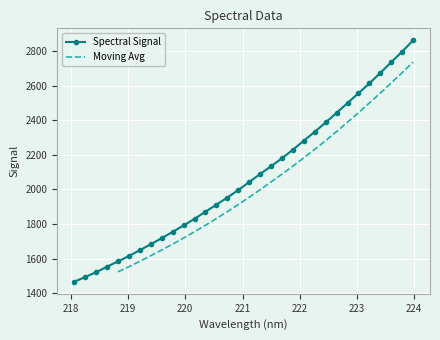

List the labels in order of value, smallest first.

218.0596, 218.2508, 218.442, 218.6332, 218.8244, 219.0156, 219.2067, 219.3979, 219.589, 219.7801, 219.9712, 220.1623, 220.3533, 220.5444, 220.7354, 220.9264, 221.1174, 221.3083, 221.4993, 221.6902, 221.8812, 222.0721, 222.263, 222.4538, 222.6447, 222.8355, 223.0264, 223.2172, 223.408, 223.5987, 223.7895, 223.9802